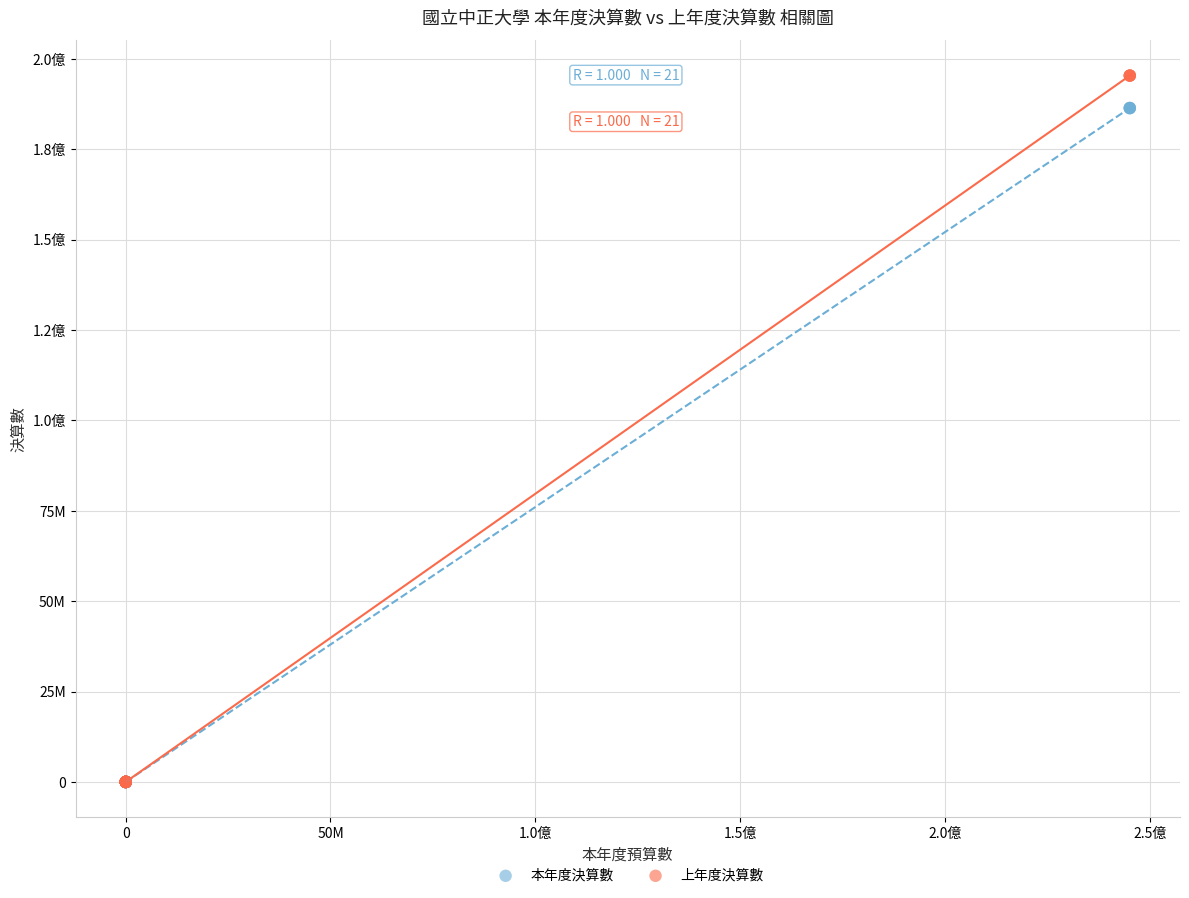

What are all the series names shown in the legend?

本年度決算數, 上年度決算數